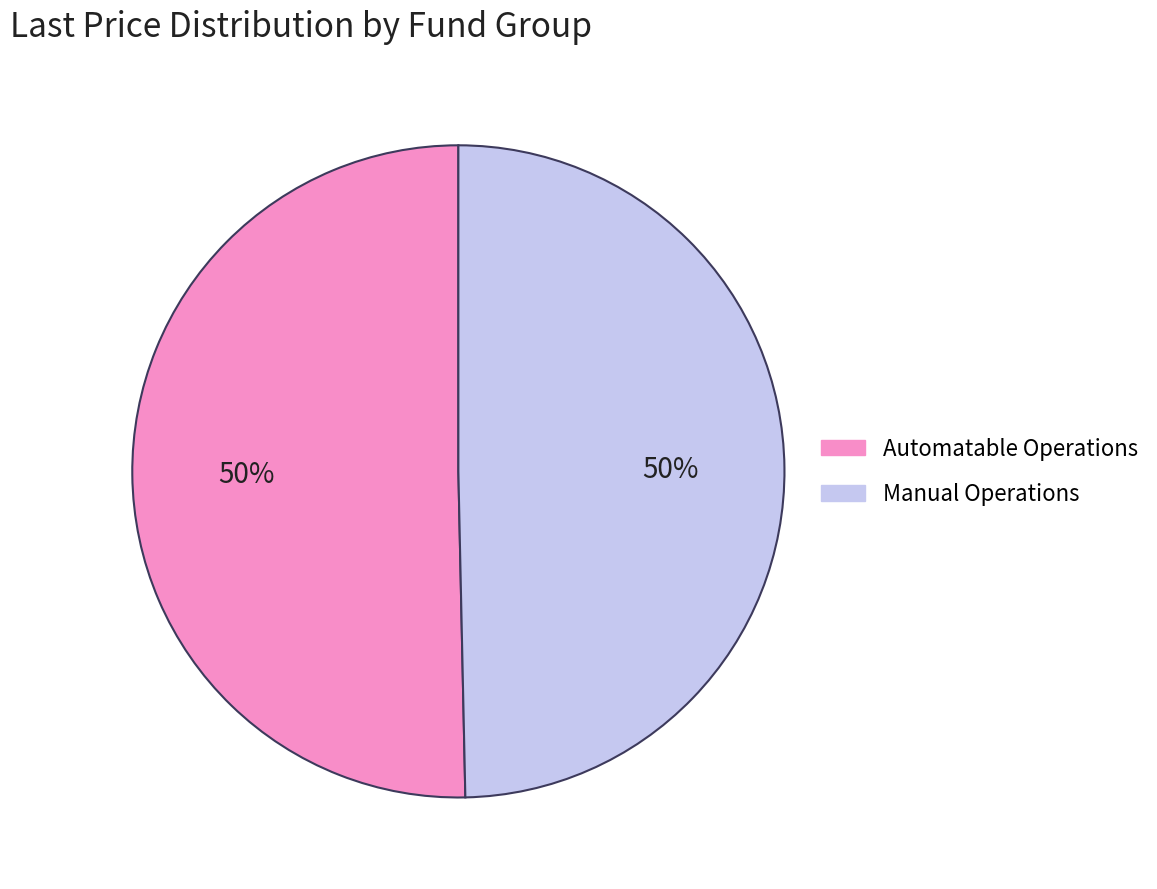

Do Automatable Operations and Manual Operations together represent more than half of the pie?

Yes